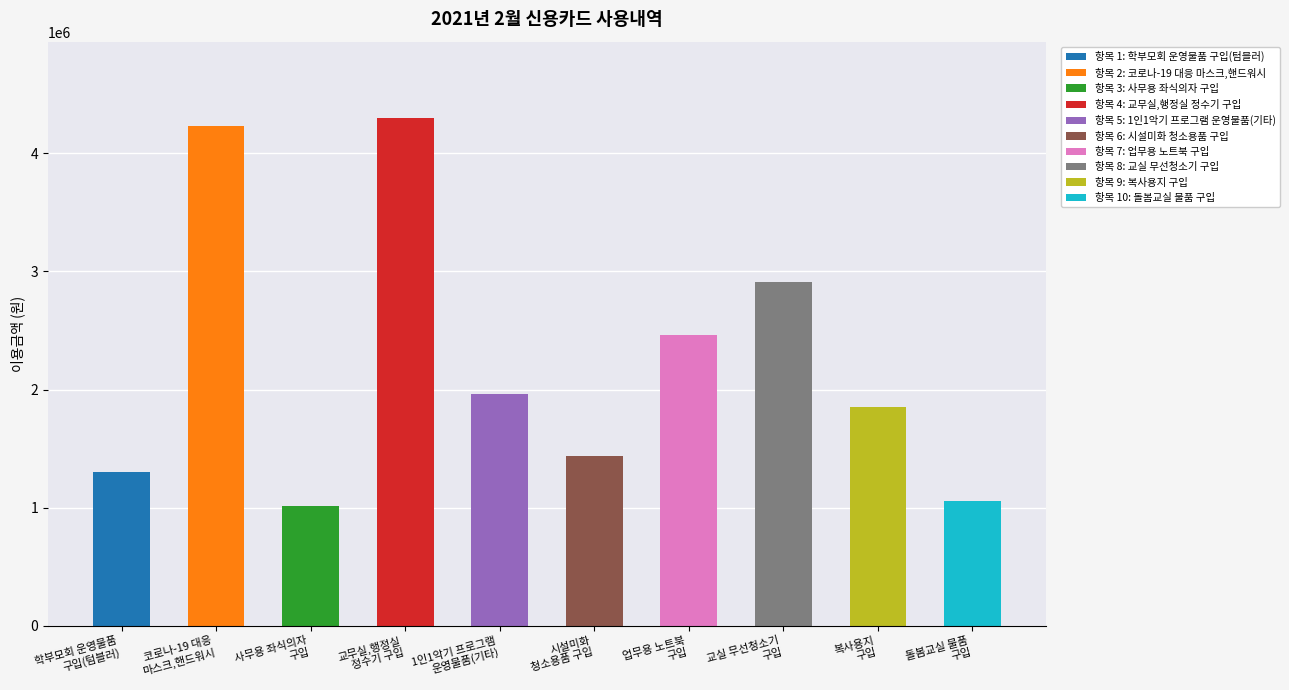

Approximately how many times larger is the value at 시설미화
청소용품 구입 compared to 학부모회 운영물품
구입(텀블러)?

1.1